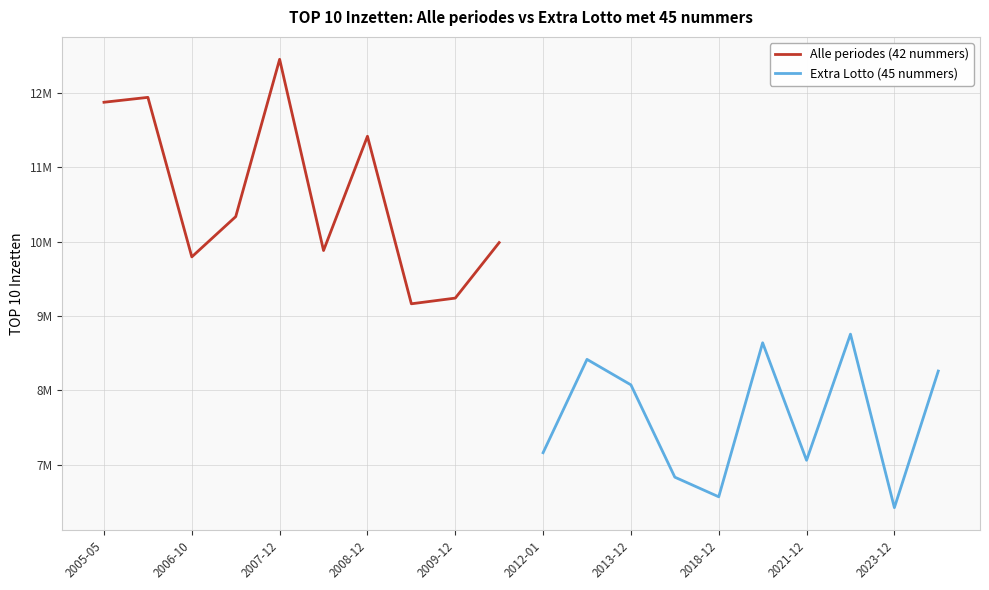

Where is the first local minimum for Extra Lotto (45 nummers)?

2018-12